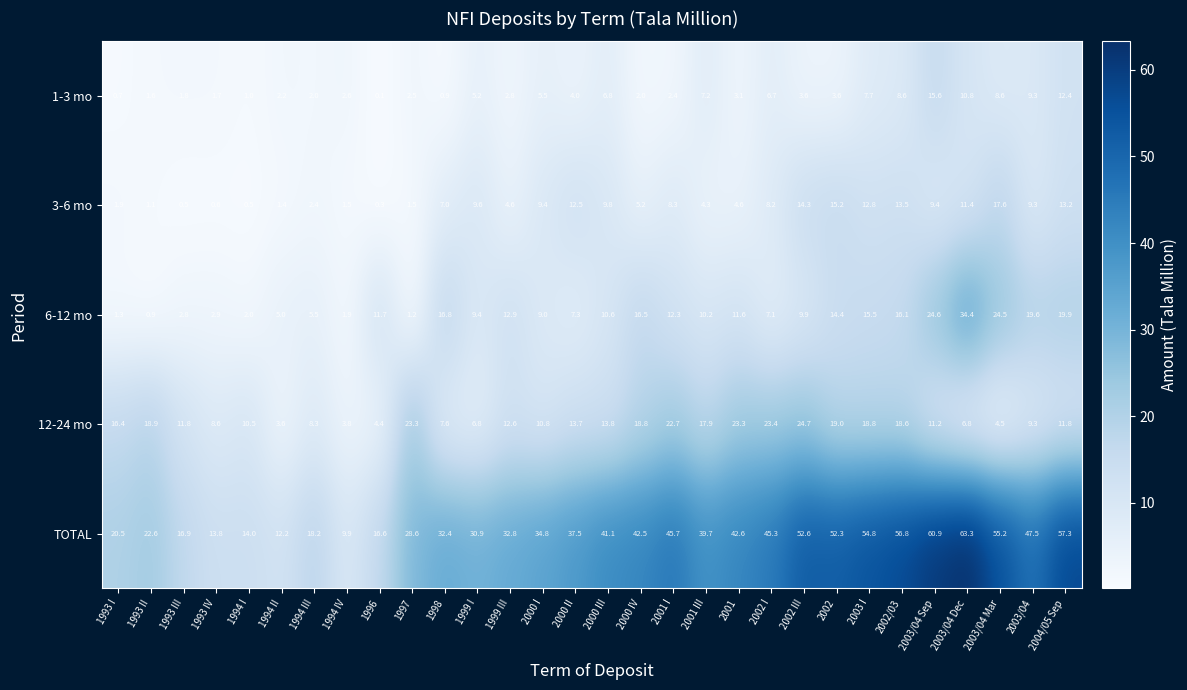

Between 1997 and 2001 III, which series saw the biggest shift?

TOTAL